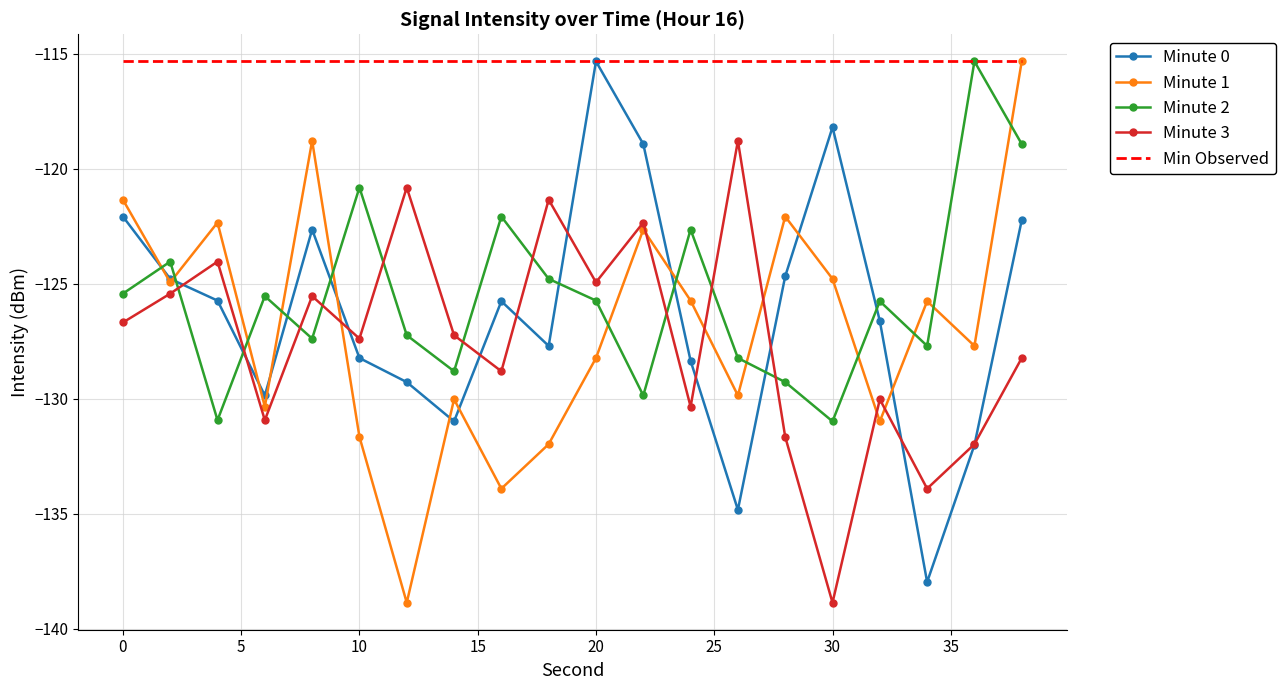

Which series has the largest total across all categories?

Min Observed